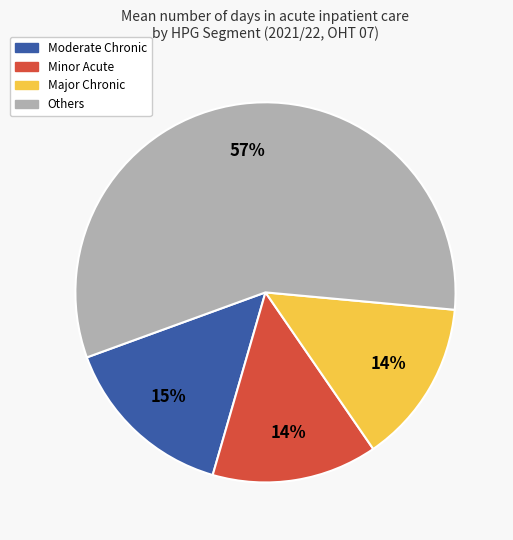

Is there a majority slice in this chart?

Yes